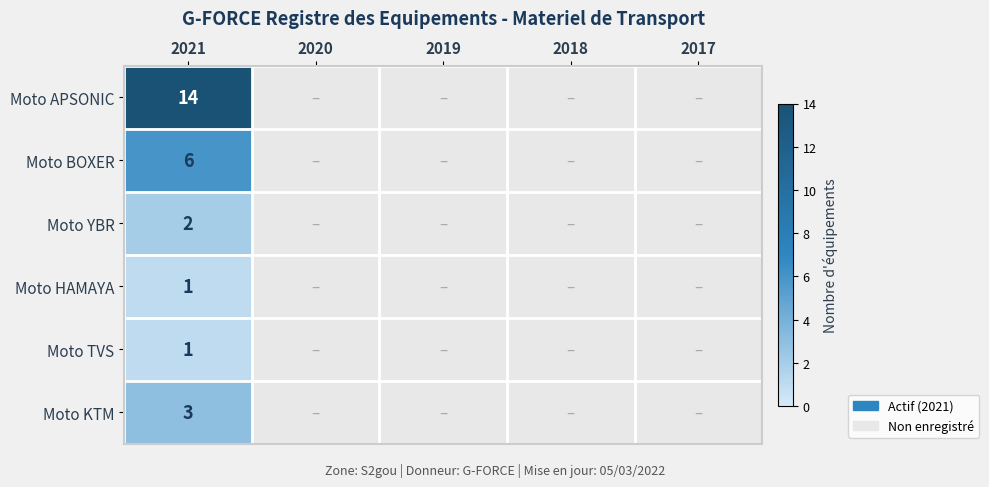

The Moto KTM series shows 3 at 2021. True or false?

True